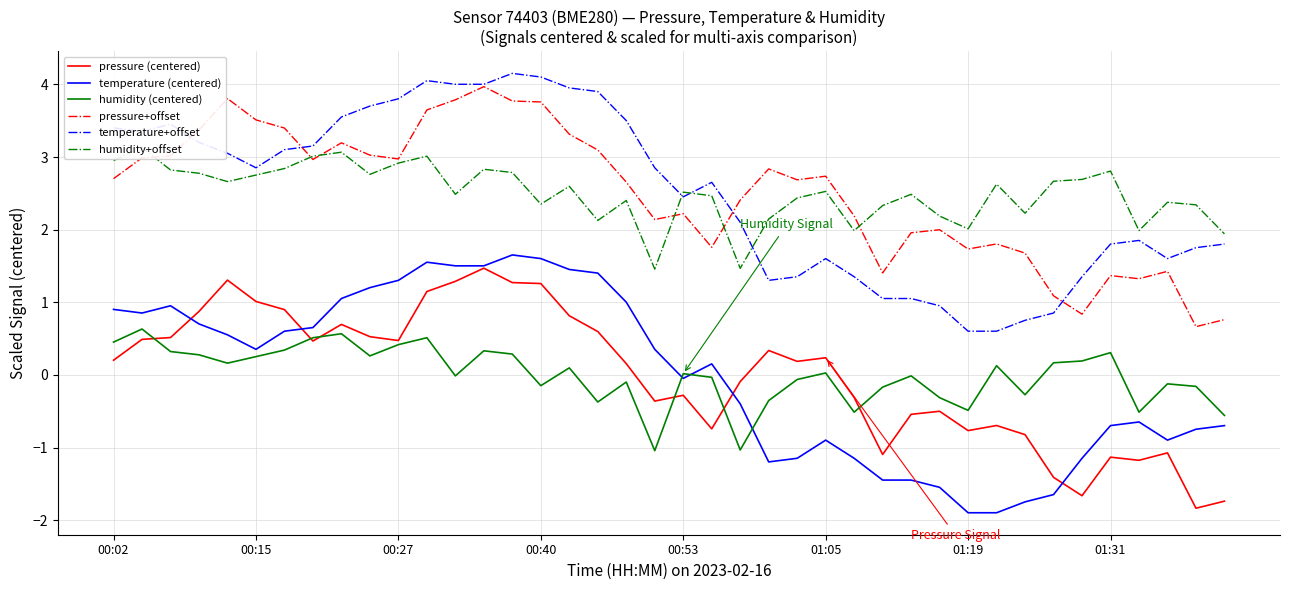

The temperature (centered) series shows -1.4 at 27. True or false?

True